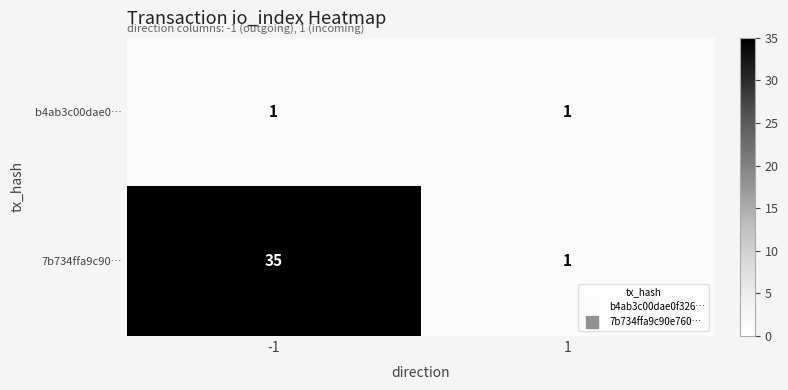

What is the greatest value displayed?

35